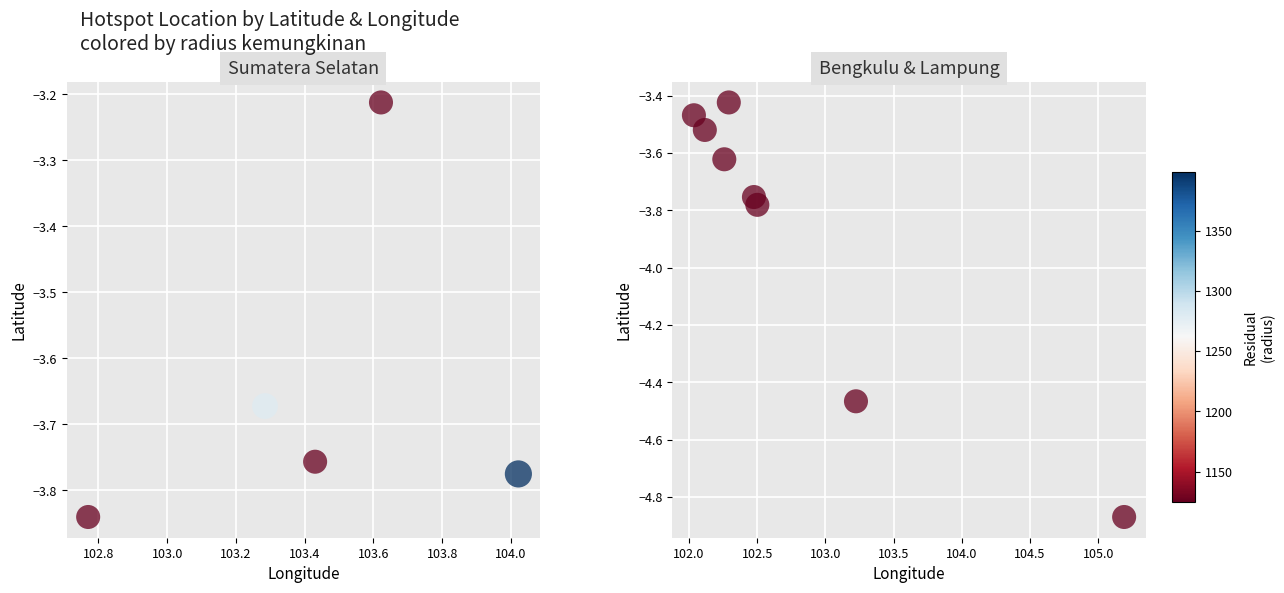

Reading left to right, extract all data points from this chart.

lintang: 2083192=-4.9	2083193=-4.5	2083194=-3.8	2083195=-3.8	2083196=-3.8	2083197=-3.7	2083198=-3.8	2083199=-3.8	2083200=-3.6	2083201=-3.5	2083202=-3.5	2083203=-3.2	2083204=-3.4
bujur: 2083192=105.2	2083193=103.2	2083194=104.0	2083195=103.4	2083196=102.8	2083197=103.3	2083198=102.5	2083199=102.5	2083200=102.3	2083201=102.1	2083202=102.0	2083203=103.6	2083204=102.3
radius kemungkinan: 2083192=1125.0	2083193=1125.0	2083194=1399.0	2083195=1125.0	2083196=1125.0	2083197=1280.0	2083198=1125.0	2083199=1125.0	2083200=1125.0	2083201=1125.0	2083202=1125.0	2083203=1125.0	2083204=1125.0